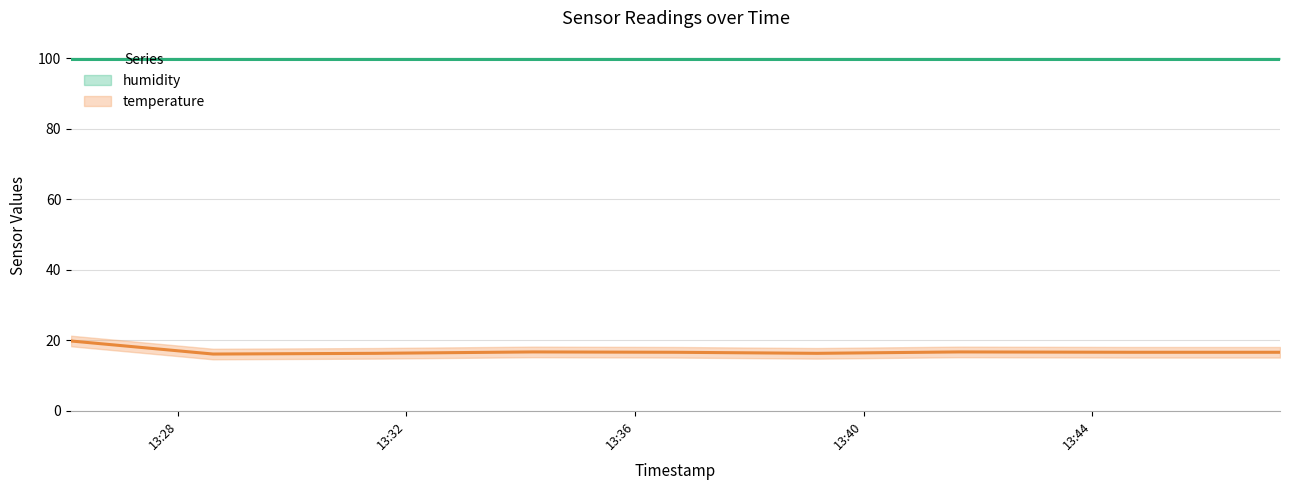

The value at 2022-09-16T13:26:08 is 19.8. True or false?

True